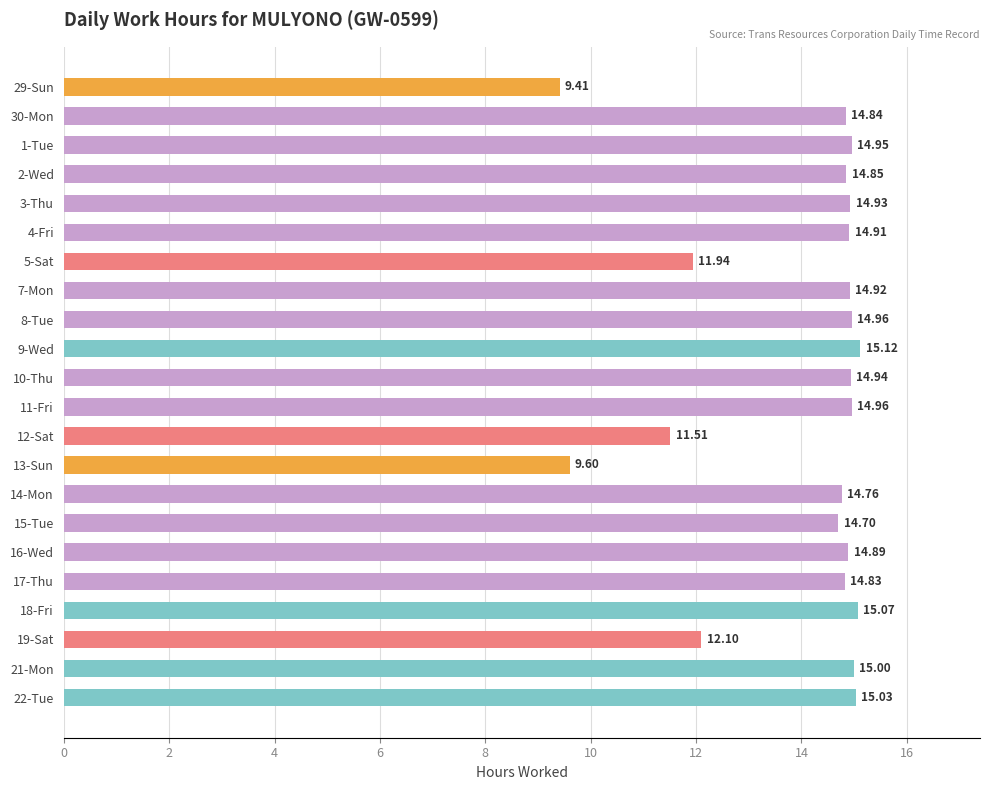

At which category does the chart reach its peak across all series?

9-Wed